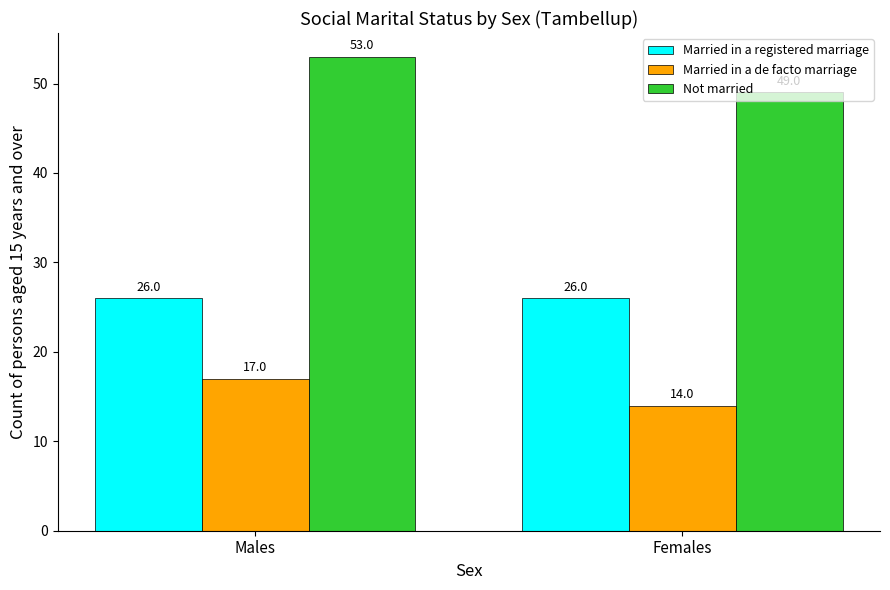

What is the sum of the Not married values at Males and Females?

102